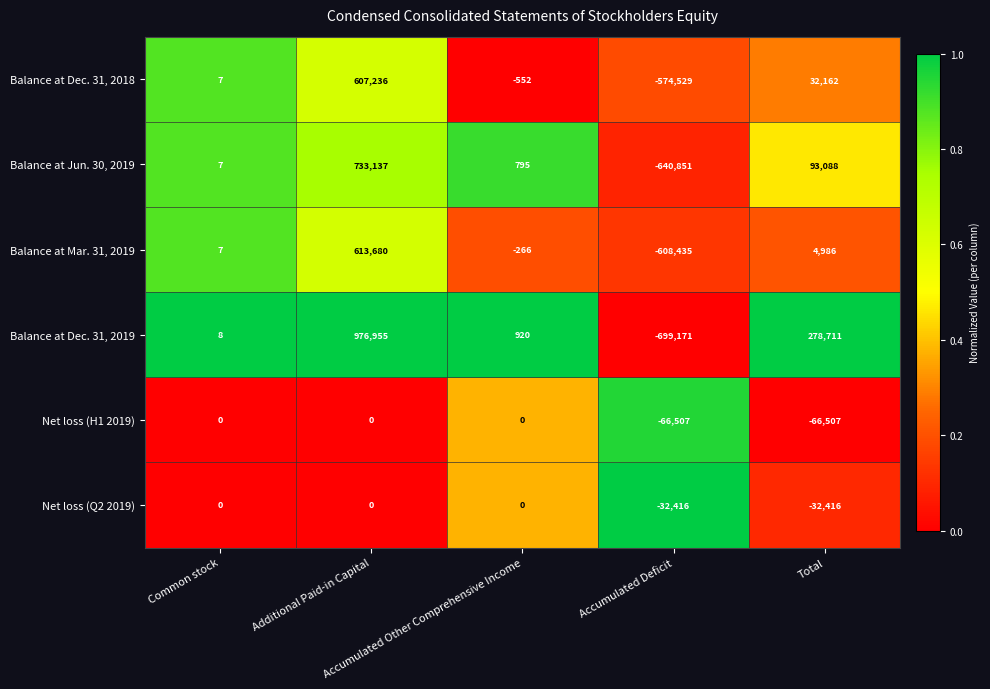

What is the difference between the maximum and minimum values in the Net loss (H1 2019) series?

66507